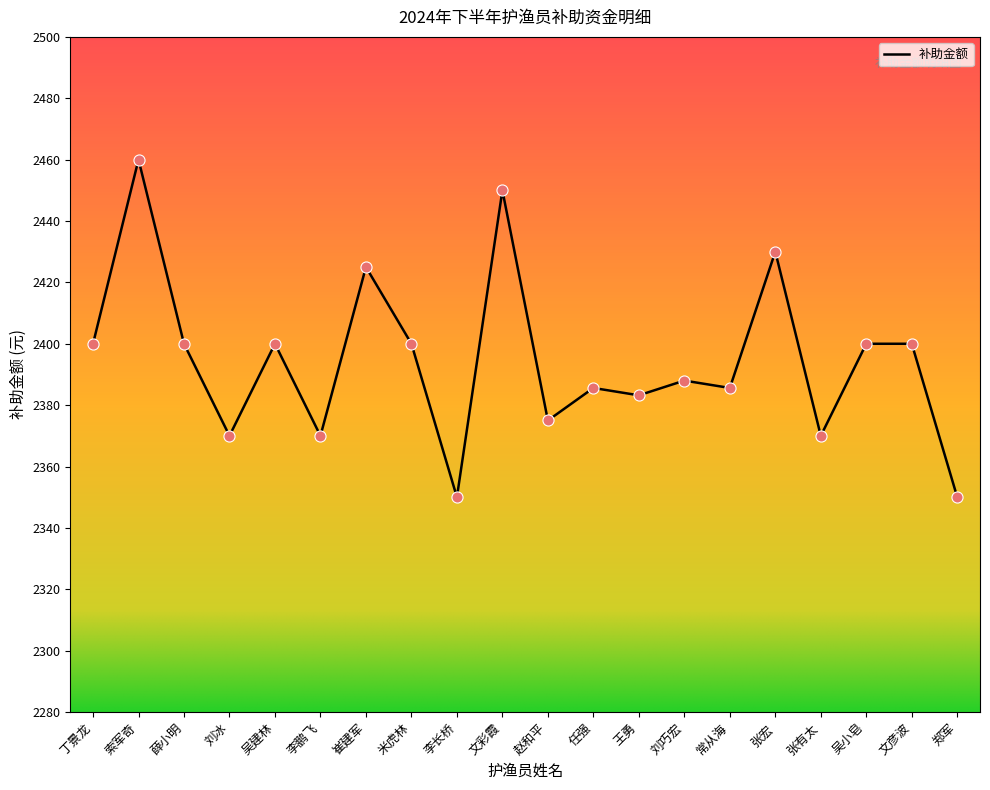

Which has a higher value, 薛小明 or 李鹏飞?

薛小明